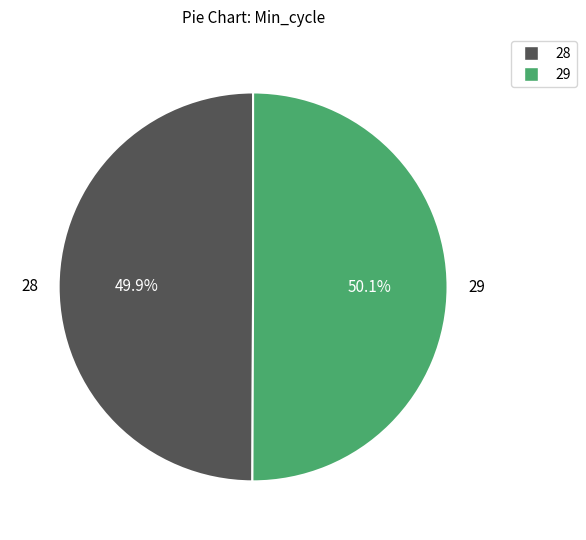

Is there a majority slice in this chart?

Yes